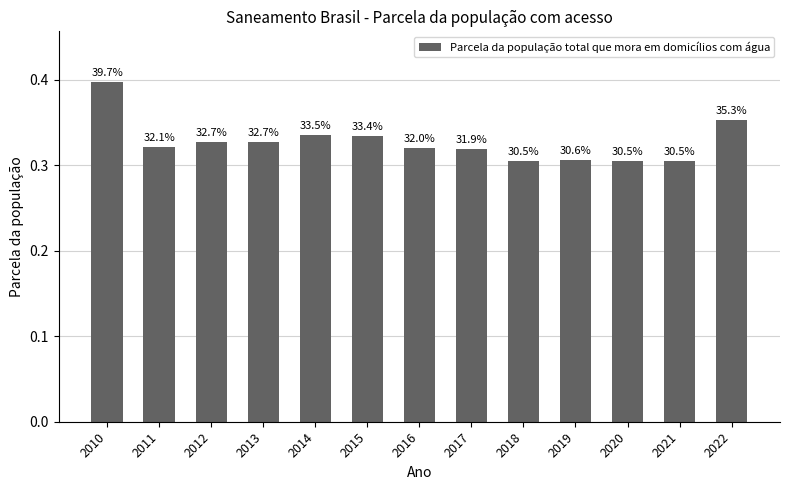

List the labels in order of value, largest first.

2010, 2022, 2014, 2015, 2012, 2013, 2011, 2016, 2017, 2019, 2018, 2020, 2021